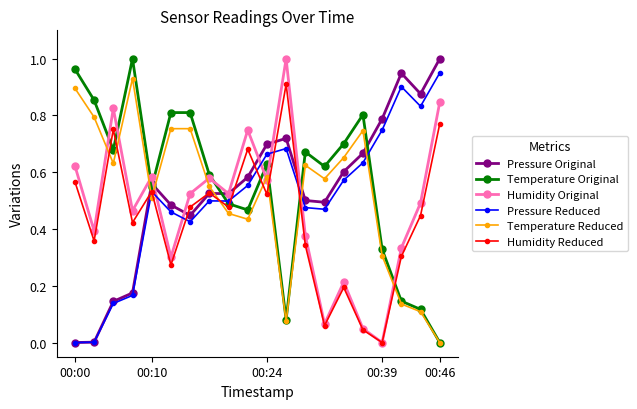

How many interior local valleys does the Humidity Original series have?

7